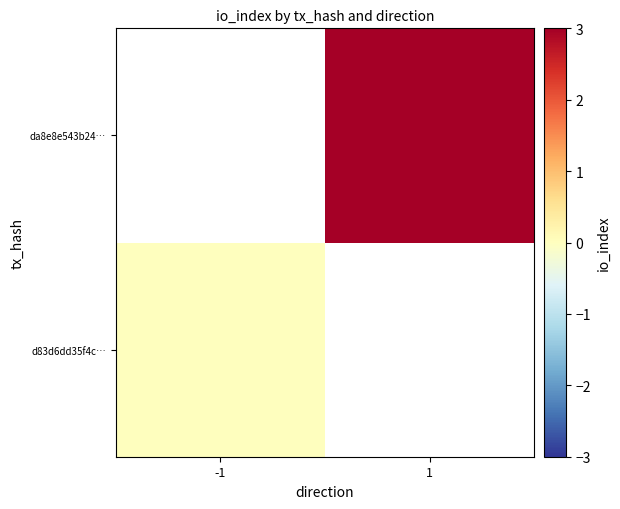

Rank the categories by d83d6dd35f4c… value from highest to lowest.

-1, 1